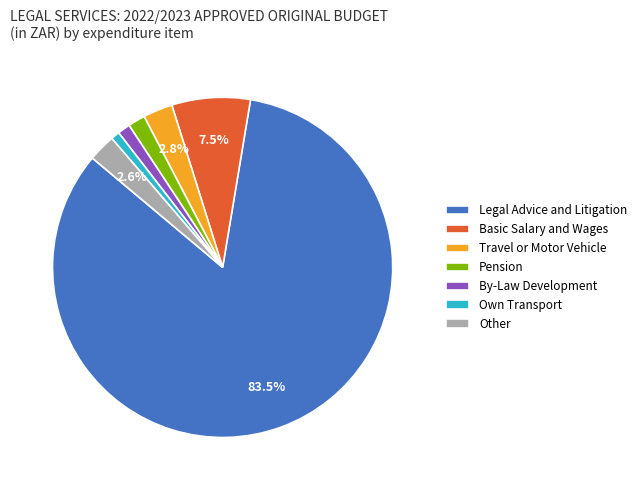

Which has a higher value, By-Law Development or Travel or Motor Vehicle?

Travel or Motor Vehicle